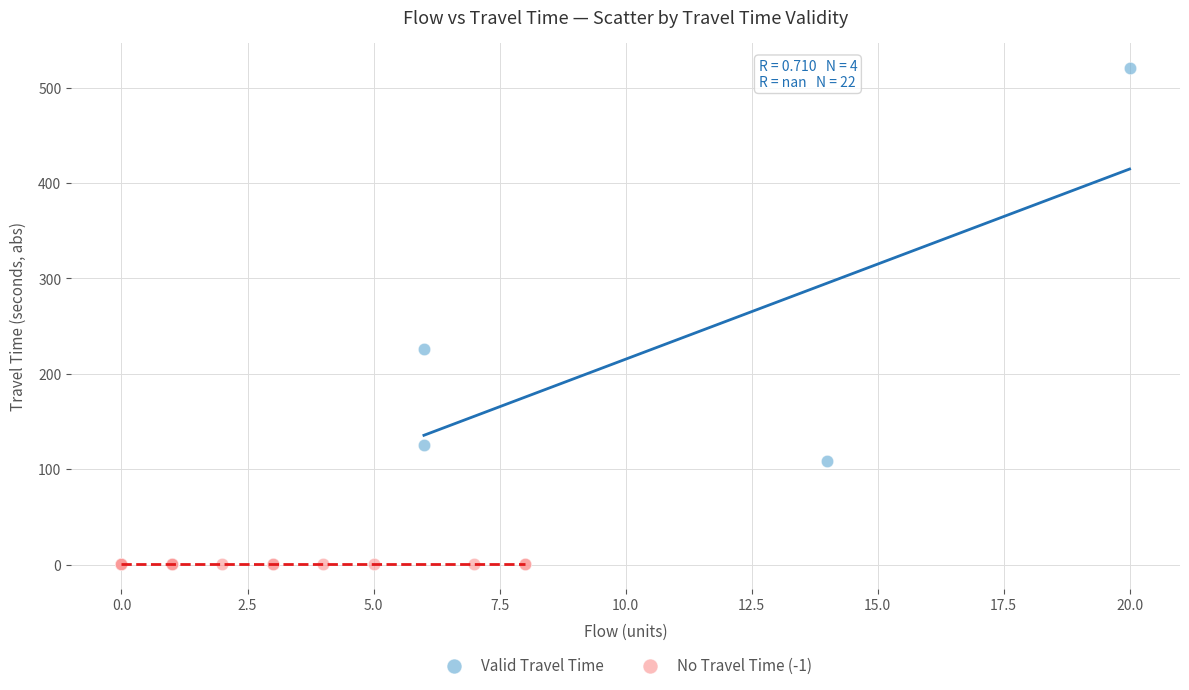

Which series reaches the minimum Y coordinate?

No Travel Time (-1)